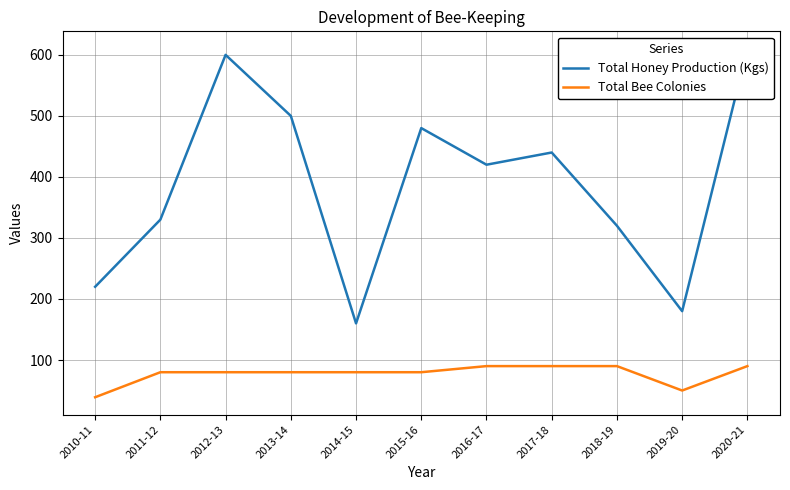

True or false: Total Bee Colonies and Total Honey Production (Kgs) cross at least once.

False